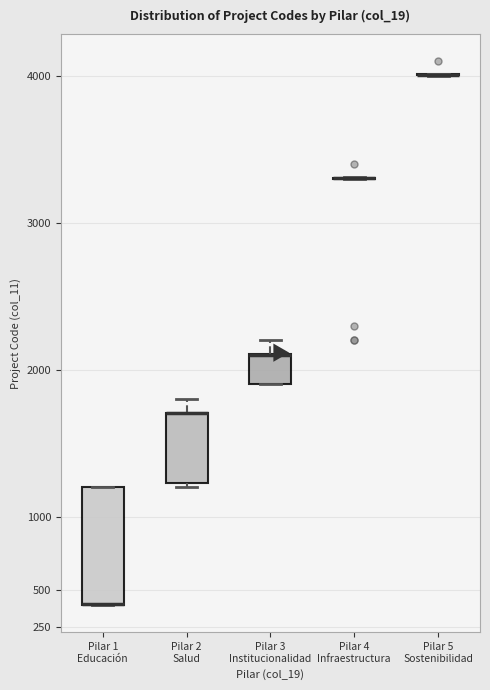

Reading left to right, read every box against the y-axis: the position of its median line, the range the box covers, and the ends of its whiskers. The values are not printed on the chart, so give them approximately, as read against the axis.

Pilar 1 Educación: median 400 (drawn on the box's lower edge), box 400 to 1200, whiskers 400 to 1200
Pilar 2 Salud: median 1700 (drawn on the box's upper edge), box 1250 to 1700, whiskers 1200 to 1800
Pilar 3 Institucionalidad: median 2100 (drawn on the box's upper edge), box 1900 to 2100, whiskers 1900 to 2200
Pilar 4 Infraestructura: box collapsed to a line at 3300, whiskers 3300 to 3300
Pilar 5 Sostenibilidad: box collapsed to a line at 4000, whiskers 4000 to 4000